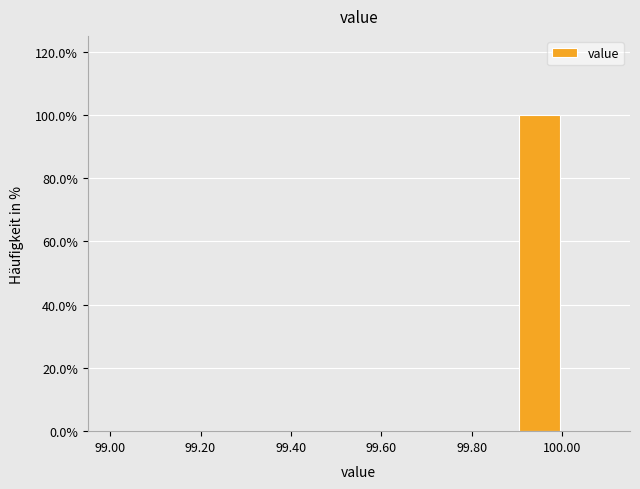

Which range on the x-axis has the tallest bar?

99.9 to 100.0